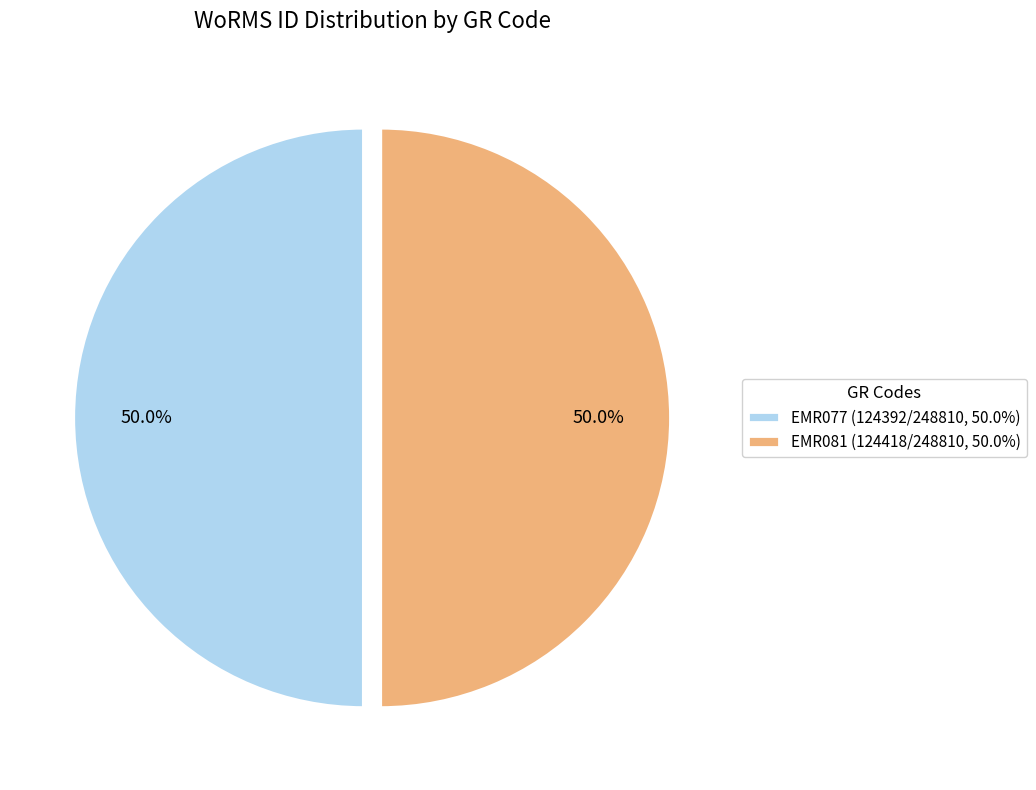

Combined, do EMR077 (124392/248810, 50.0%) and EMR081 (124418/248810, 50.0%) account for over 50%?

Yes